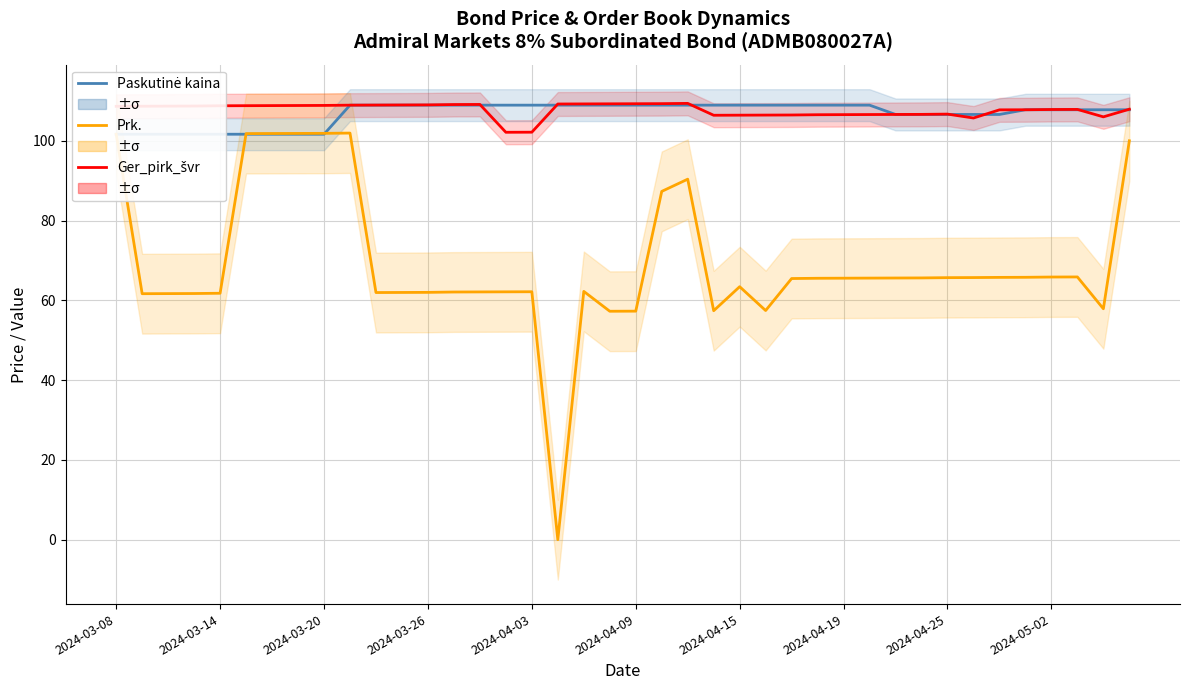

Is it true that Paskutinė kaina equals 61.9 at 30?

False